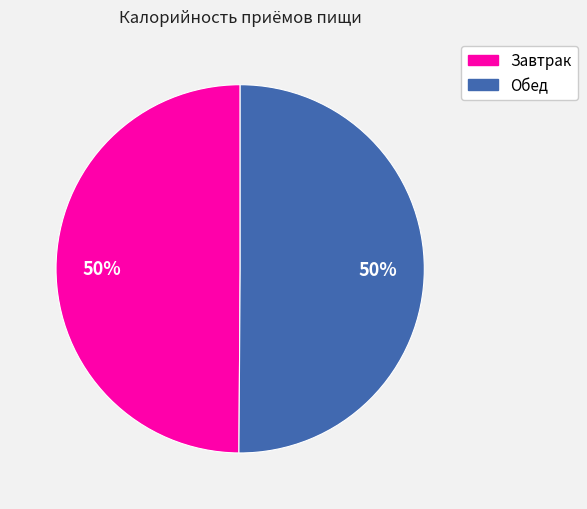

To the nearest percent, what portion does Завтрак represent?

50%